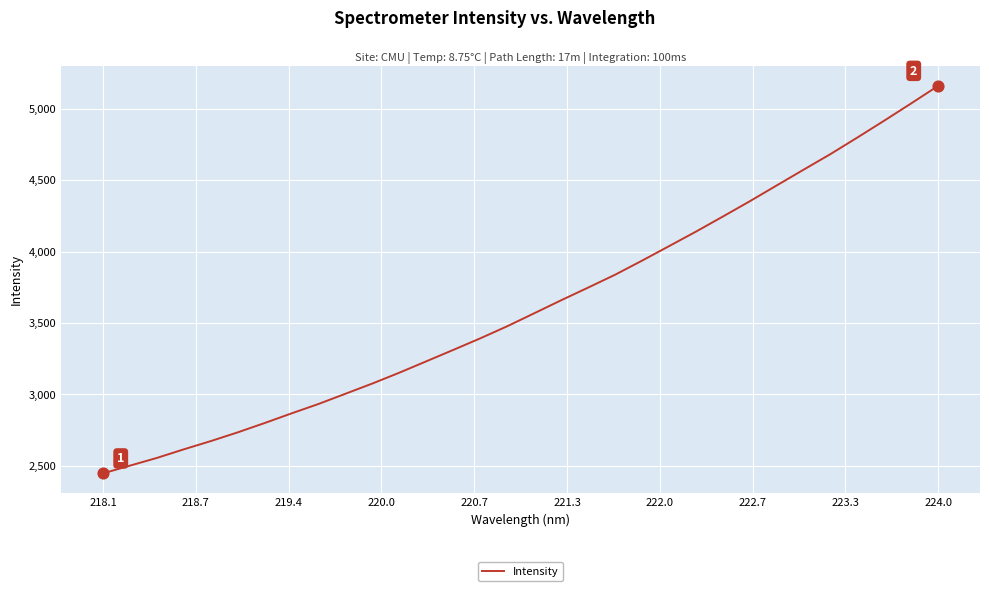

What is the maximum value shown in the chart?

5160.5